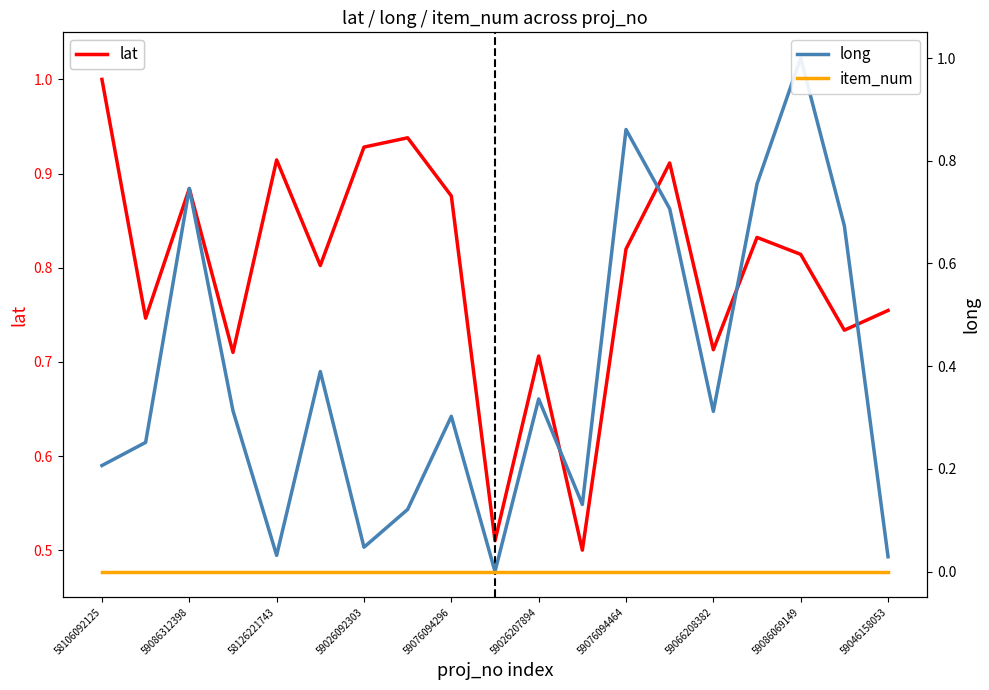

Which series has the largest range (max minus min)?

long